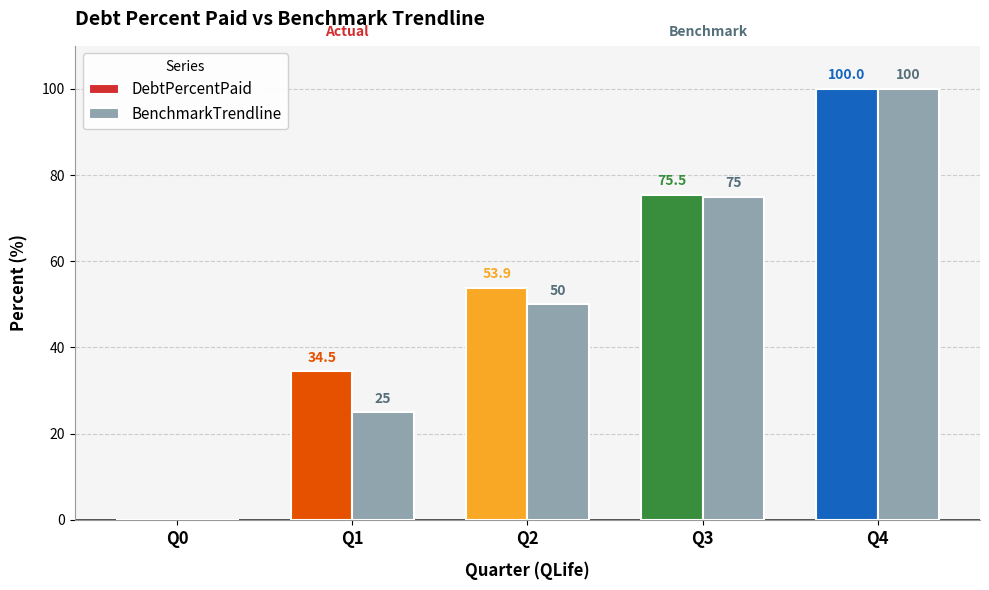

What is the maximum value for BenchmarkTrendline?

100